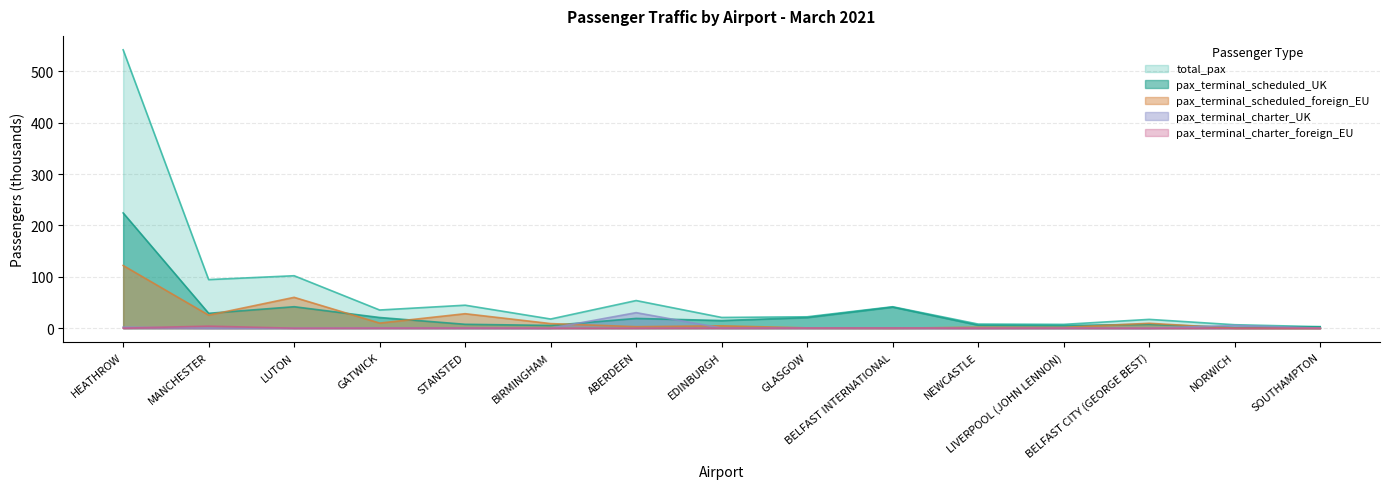

What is the difference between the highest and lowest values at BELFAST INTERNATIONAL?

41.8